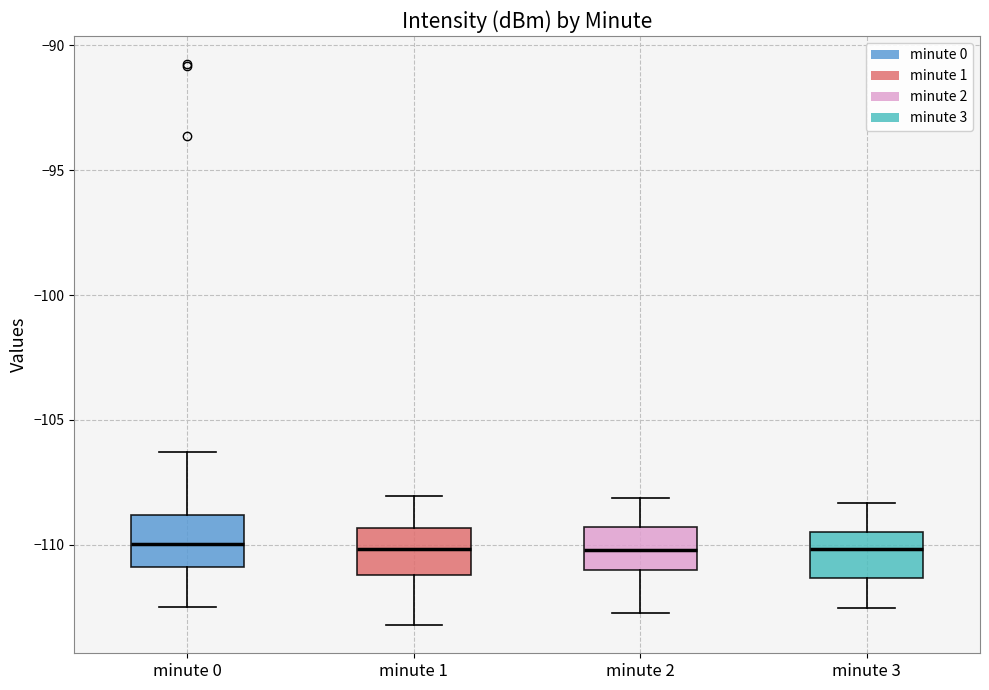

Reading left to right, read every box against the y-axis: the position of its median line, the range the box covers, and the ends of its whiskers. The values are not printed on the chart, so give them approximately, as read against the axis.

minute 0: median -110.0, box -111.0 to -109.0, whiskers -112.5 to -106.5
minute 1: median -110.0, box -111.0 to -109.5, whiskers -113.0 to -108.0
minute 2: median -110.0, box -111.0 to -109.5, whiskers -112.5 to -108.0
minute 3: median -110.0, box -111.5 to -109.5, whiskers -112.5 to -108.5